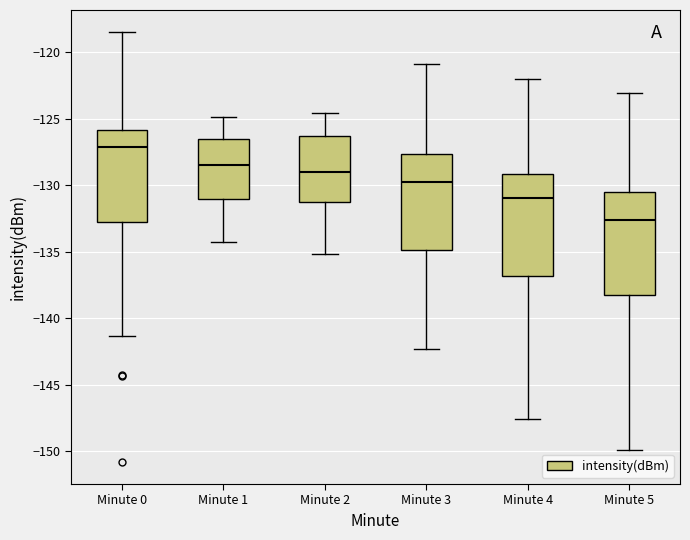

Reading left to right, transcribe this box plot: for each box, give where its median line is, the range the box spans, and where its two whiskers end, as read against the y-axis. The values are not printed on the chart, so give them approximately, as read against the axis.

Minute 0: median -127.0, box -133.0 to -126.0, whiskers -141.5 to -118.5
Minute 1: median -128.5, box -131.0 to -126.5, whiskers -134.0 to -125.0
Minute 2: median -129.0, box -131.5 to -126.5, whiskers -135.0 to -124.5
Minute 3: median -129.5, box -135.0 to -127.5, whiskers -142.5 to -121.0
Minute 4: median -131.0, box -137.0 to -129.0, whiskers -147.5 to -122.0
Minute 5: median -132.5, box -138.5 to -130.5, whiskers -150.0 to -123.0